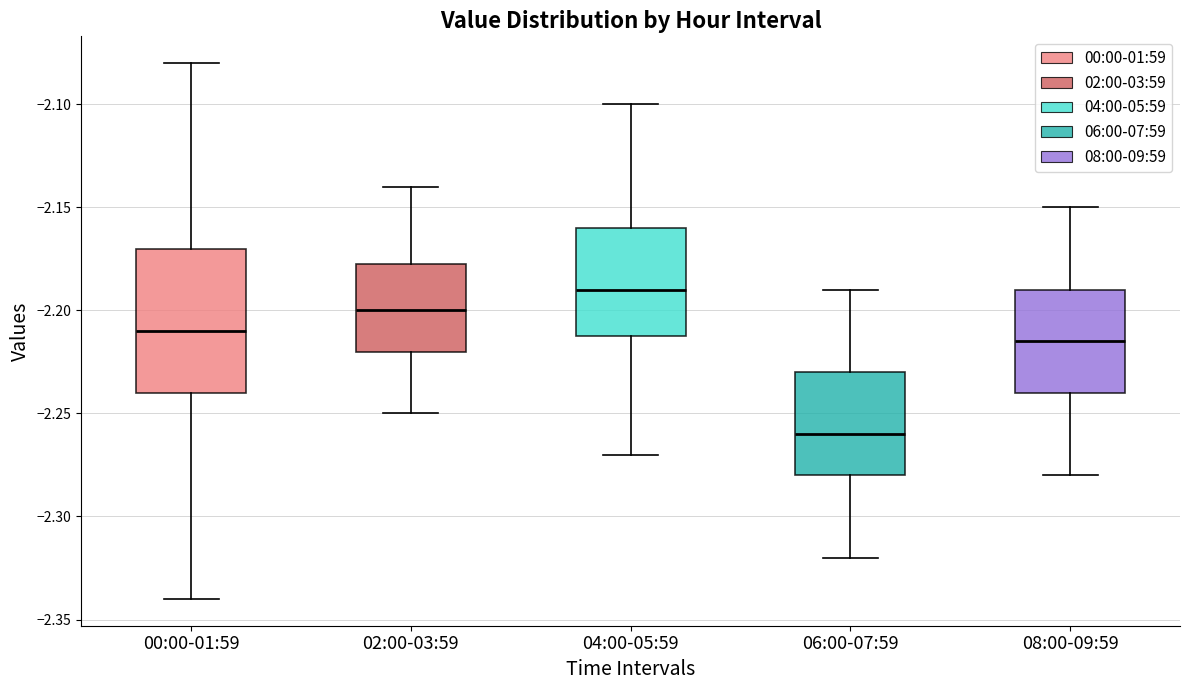

Comparing the boxes themselves (not the whiskers), which one is the tallest?

00:00-01:59